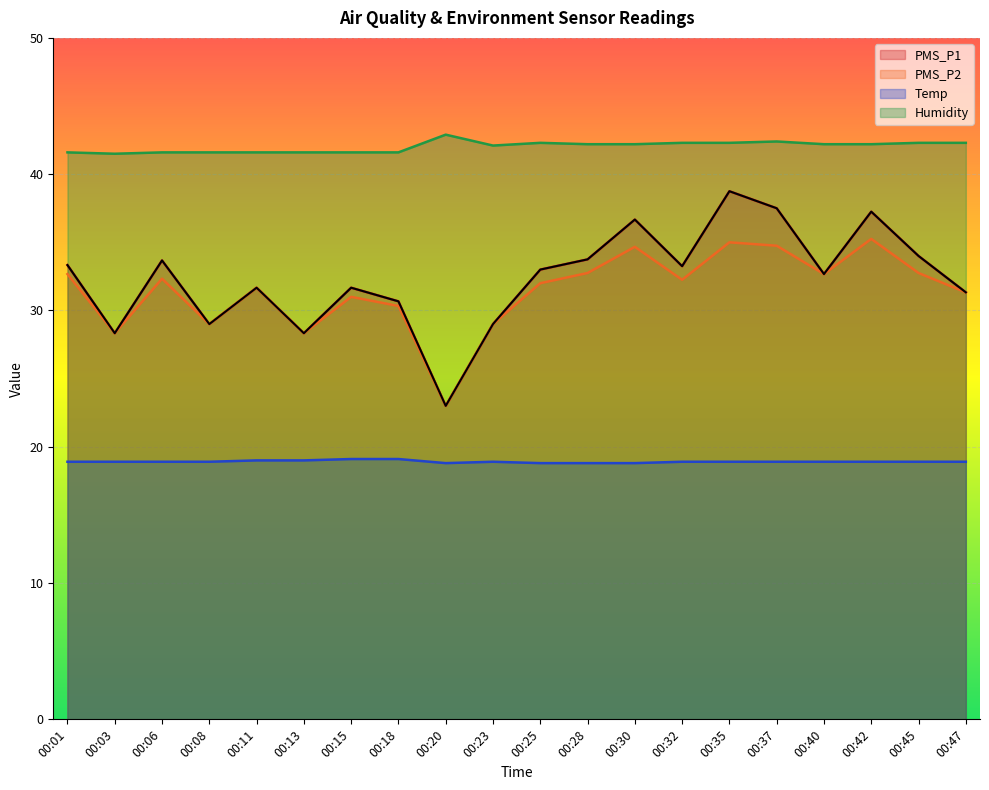

True or false: Humidity and PMS_P1 intersect in this chart.

False